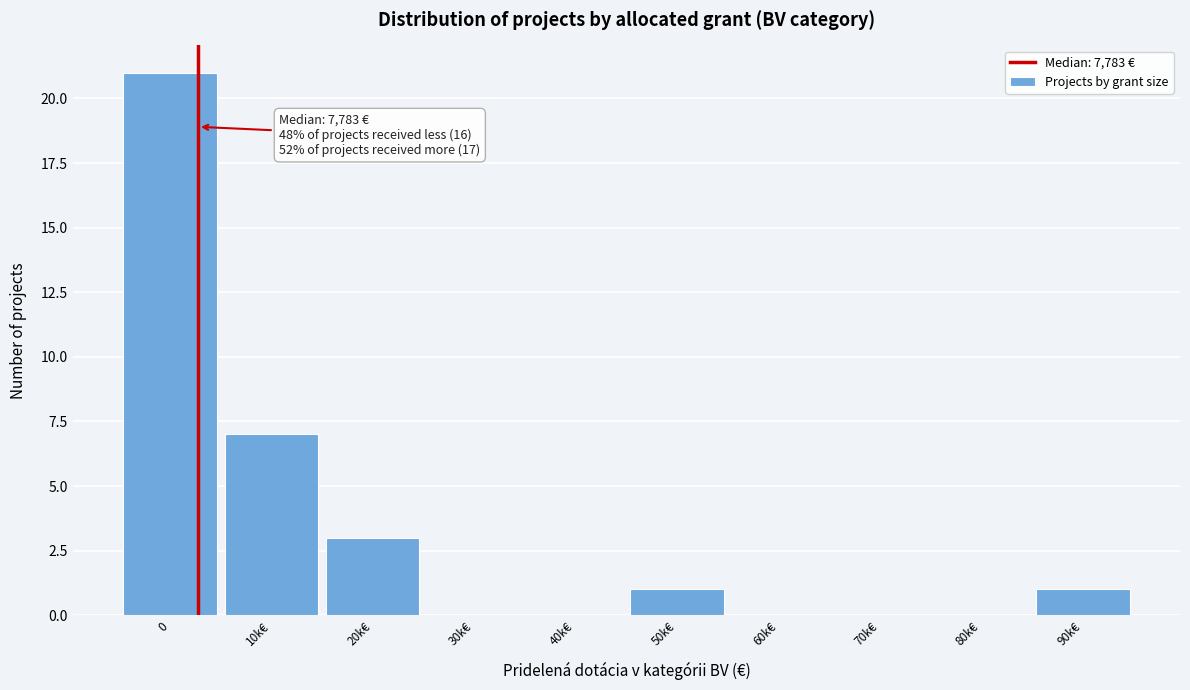

Reading right to left, extract all data points from this chart.

90k€=1	80k€=0	70k€=0	60k€=0	50k€=1	40k€=0	30k€=0	20k€=3	10k€=7	0=21